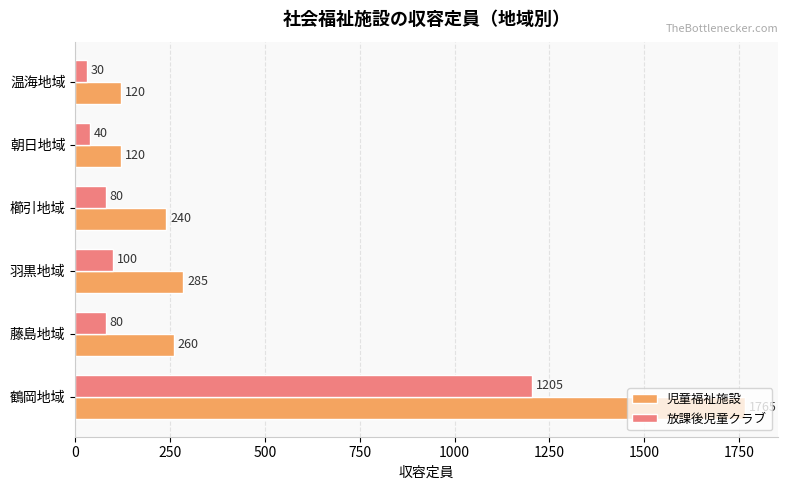

At which label does 放課後児童クラブ reach its minimum?

温海地域